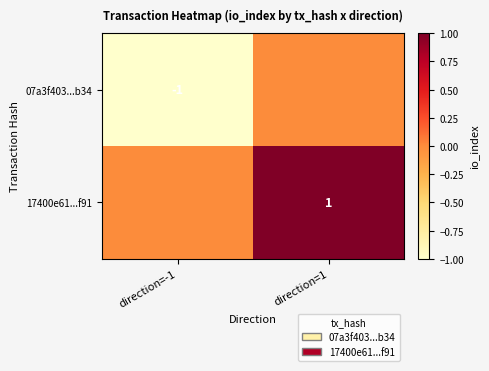

Is it true that 07a3f403...b34 equals 0 at direction=-1?

False